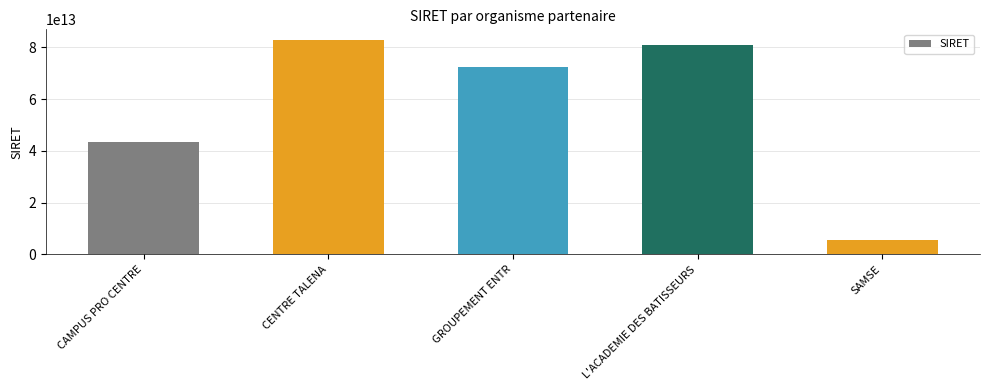

The chart shows a value of 29705222210412 at CAMPUS PRO CENTRE. True or false?

False